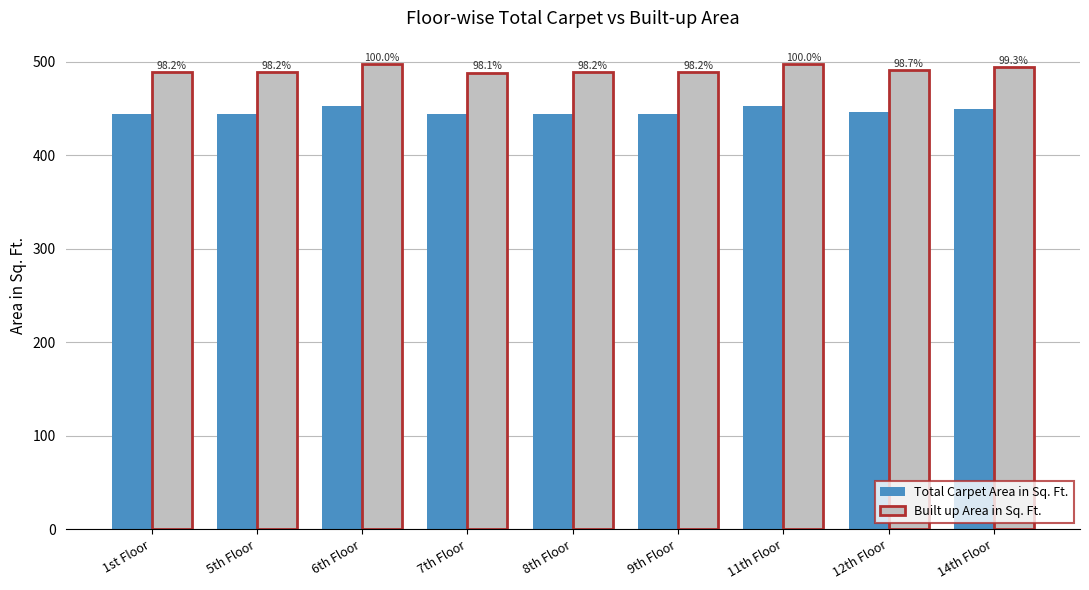

Are the bars horizontal?

No